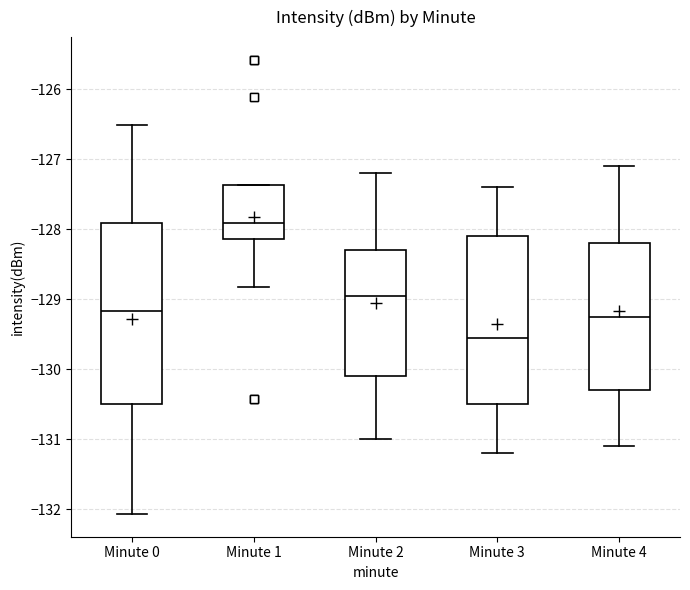

Reading left to right, transcribe this box plot: for each box, give where its median line is, the range the box spans, and where its two whiskers end, as read against the y-axis. The values are not printed on the chart, so give them approximately, as read against the axis.

Minute 0: median -129.2, box -130.5 to -127.9, whiskers -132.1 to -126.5
Minute 1: median -127.9, box -128.1 to -127.4, whiskers -128.8 to -127.4
Minute 2: median -128.9, box -130.1 to -128.3, whiskers -131.0 to -127.2
Minute 3: median -129.5, box -130.5 to -128.1, whiskers -131.2 to -127.4
Minute 4: median -129.2, box -130.3 to -128.2, whiskers -131.1 to -127.1